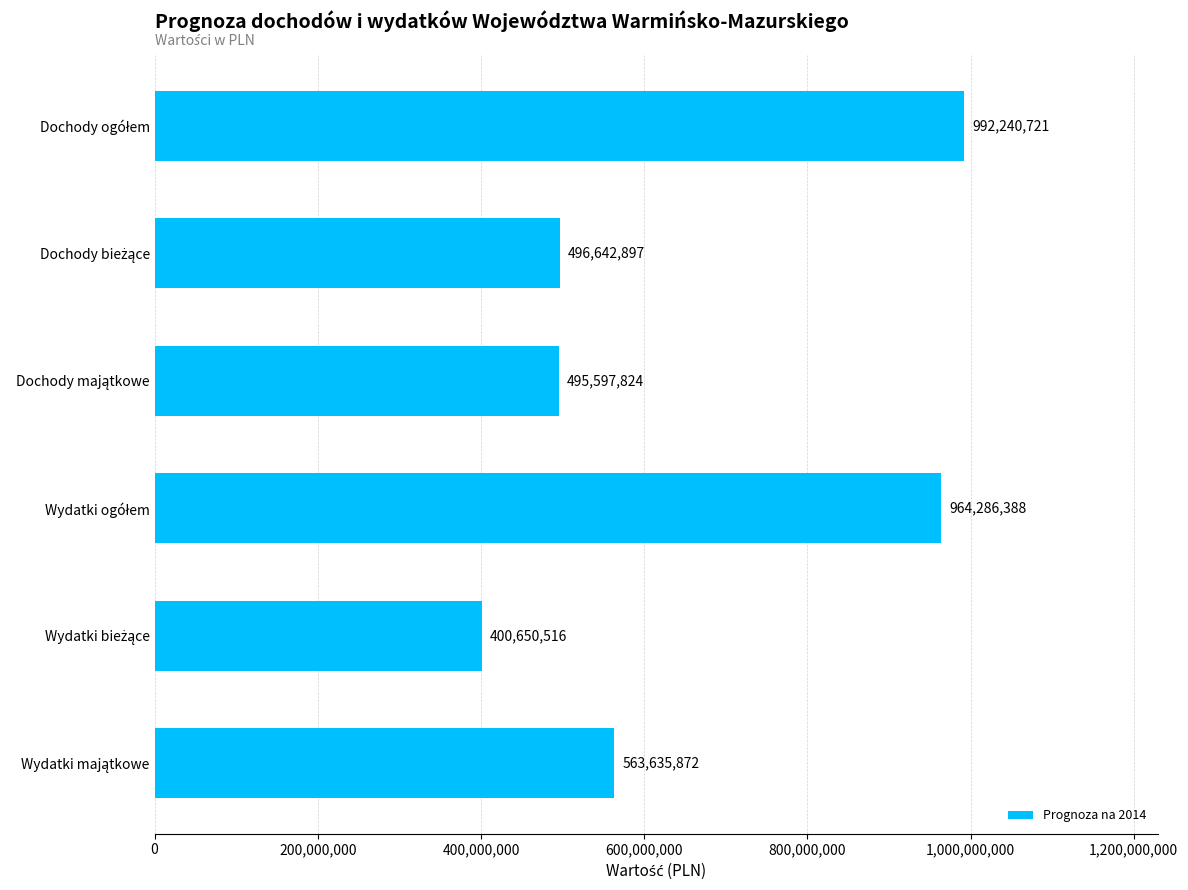

What is the greatest value displayed?

992240721